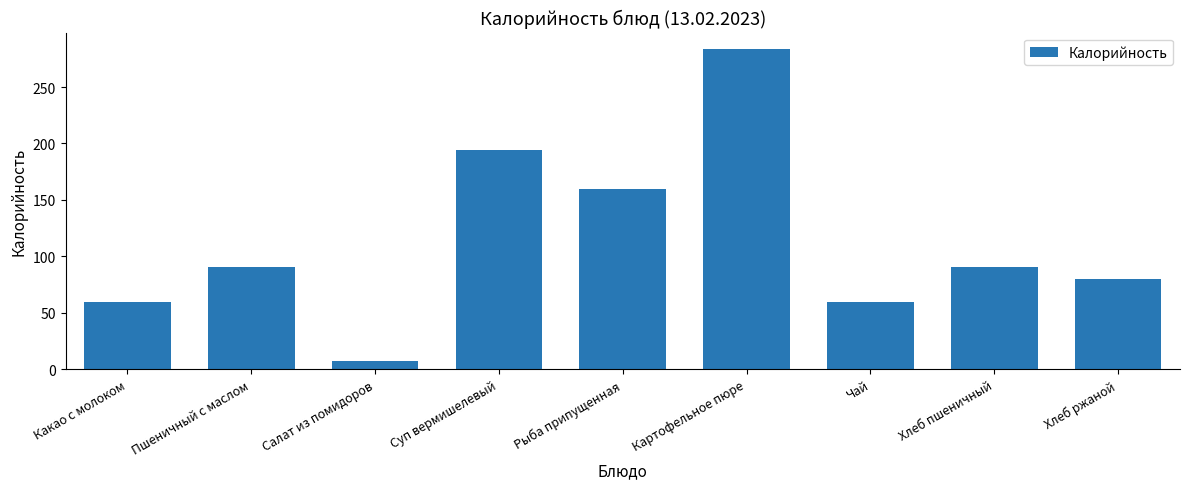

Does the chart contain stacked bars?

No